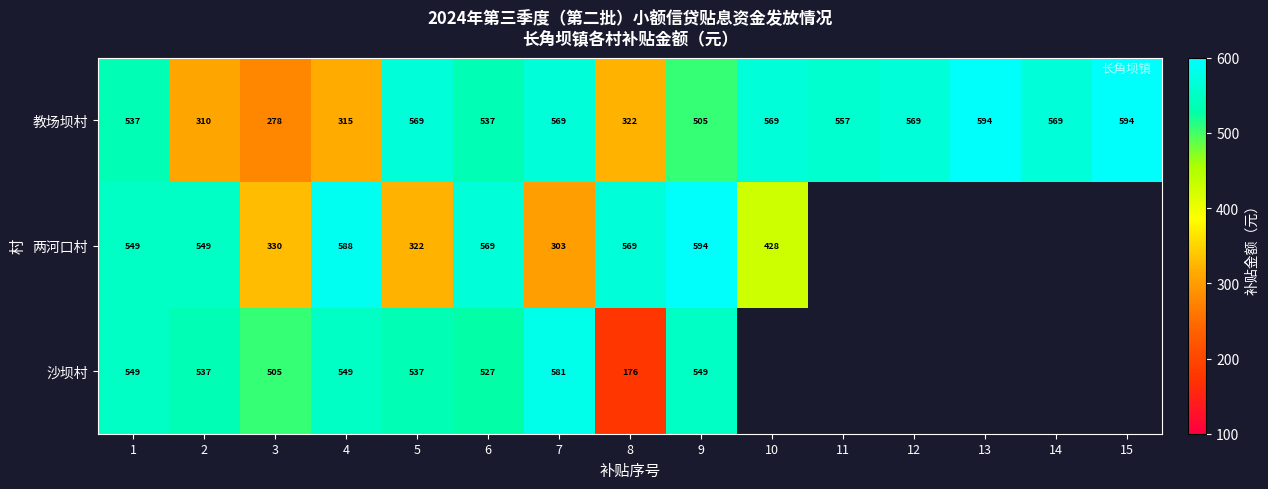

What is the maximum value shown in the chart?

594.2